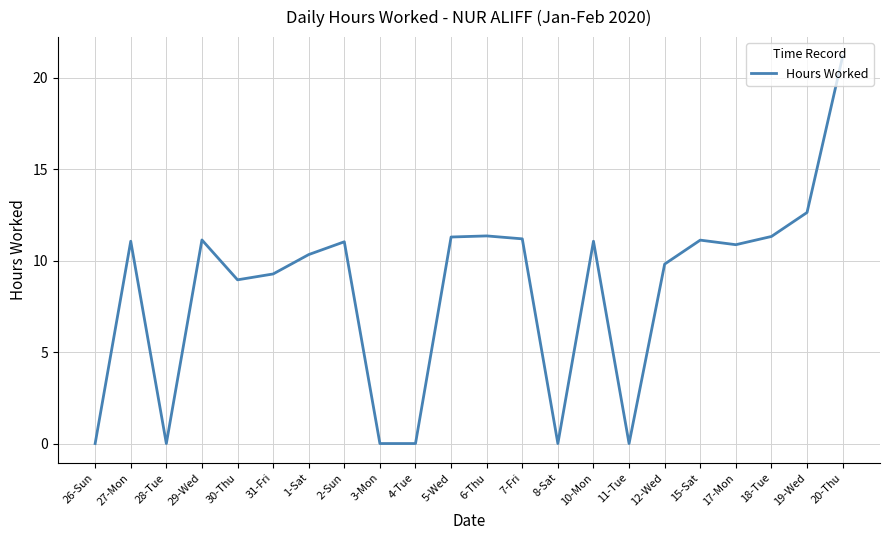

Is it true that the value at 15-Sat is 11.1?

True